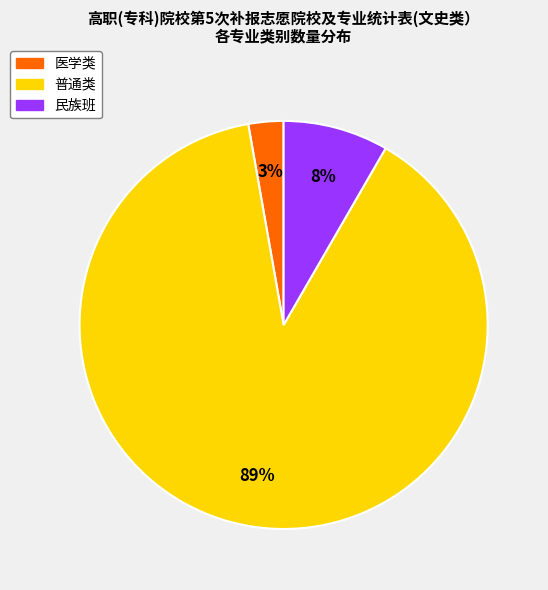

Rank the categories by value from lowest to highest.

医学类, 民族班, 普通类